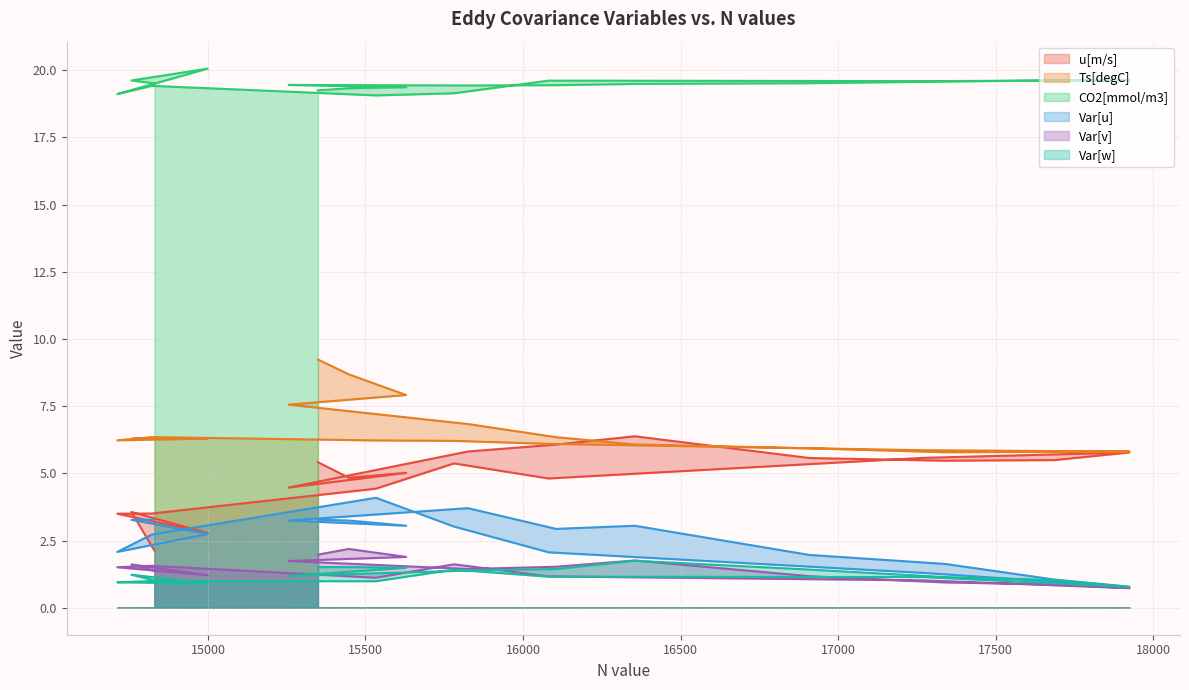

What is the value of the Ts[degC] point at the 13th from the left?

6.1